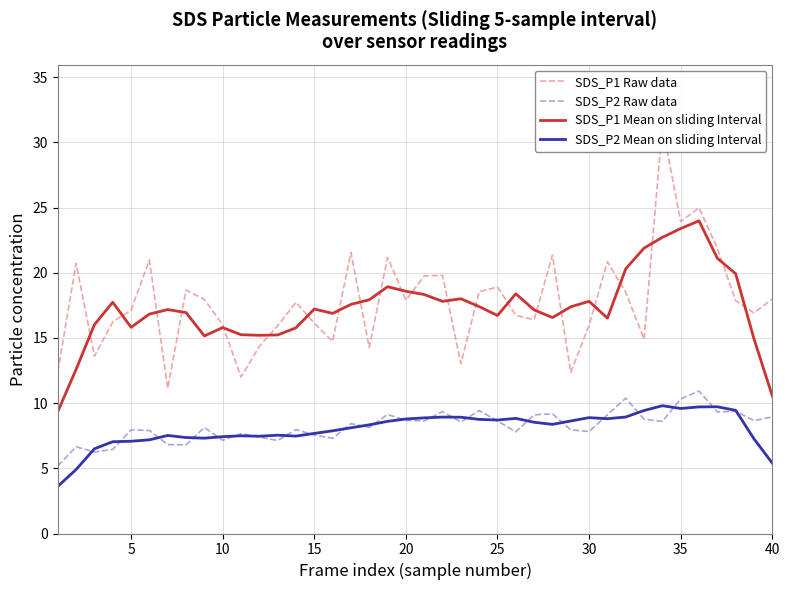

True or false: SDS_P2 Raw data and SDS_P1 Mean on sliding Interval cross at least once.

False